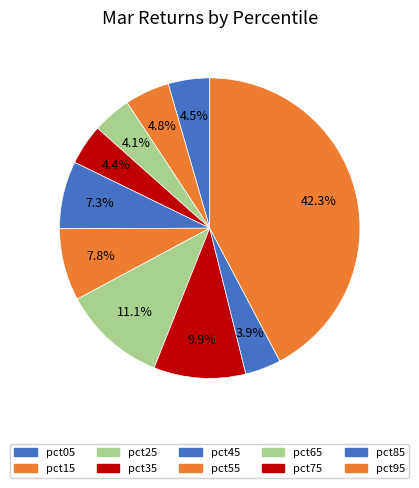

Combined, do pct75 and pct65 account for over 50%?

No